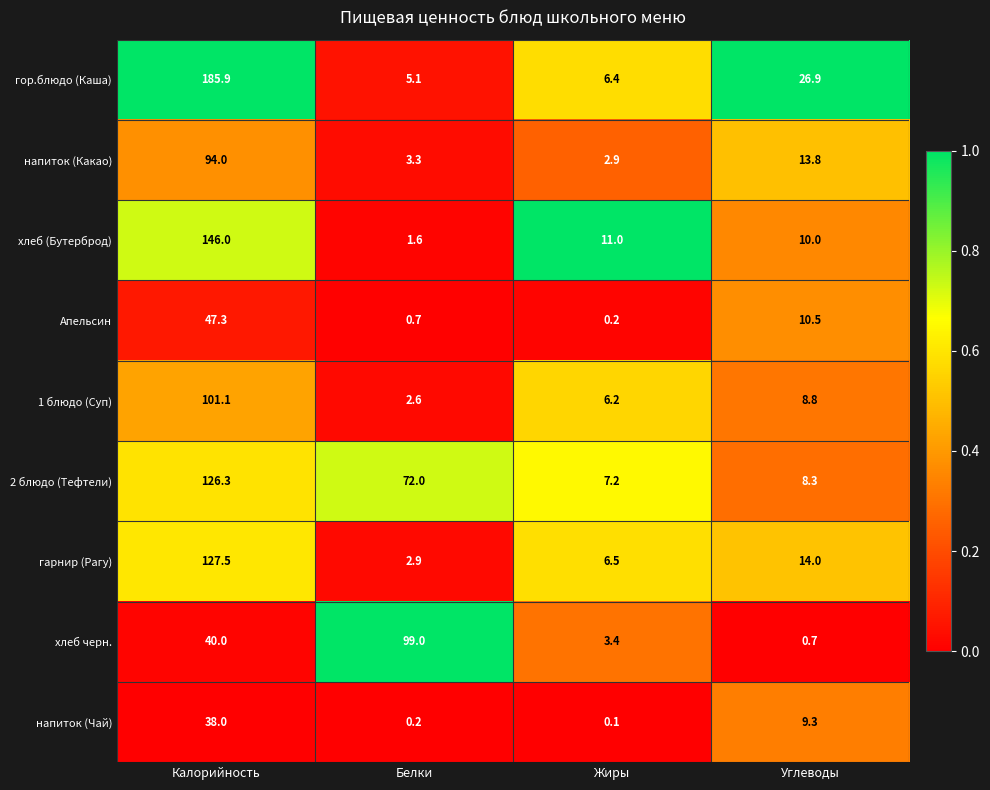

What is the maximum value shown in the chart?

185.9